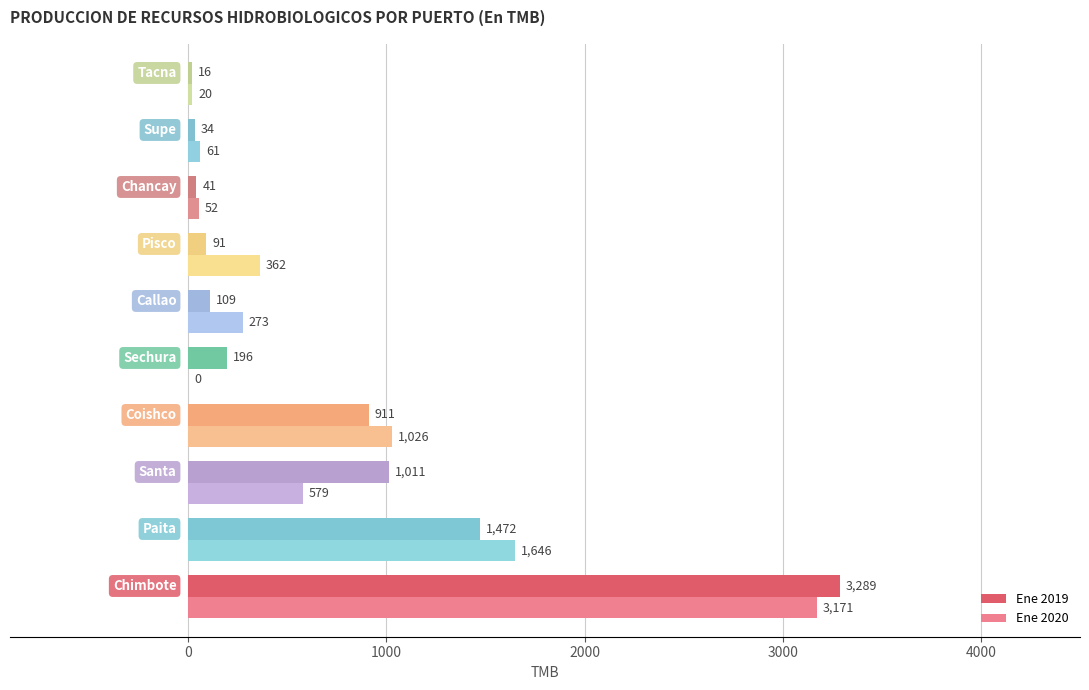

List the series in order of their overall mean, highest first.

Ene 2020, Ene 2019